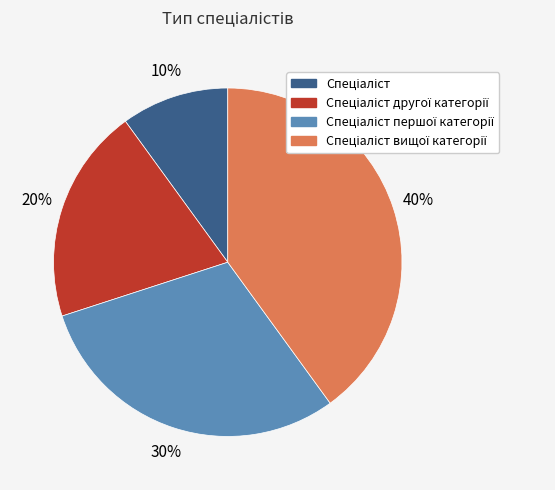

Is there a majority slice in this chart?

No